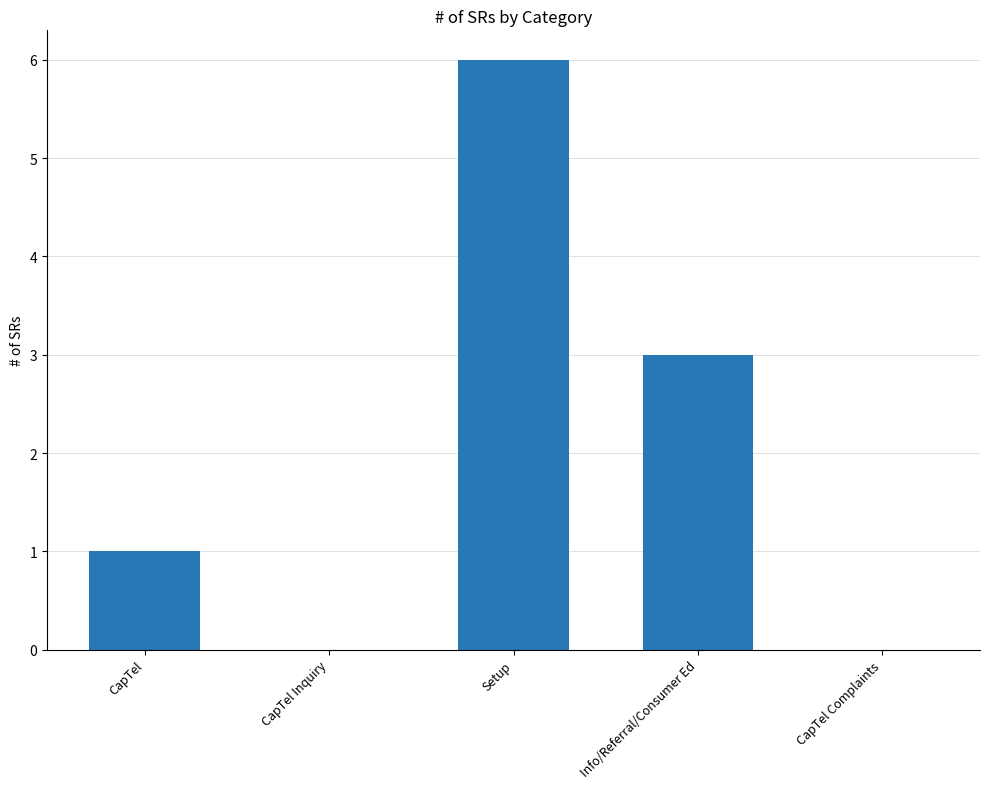

Is it true that the value at Setup is 6?

True